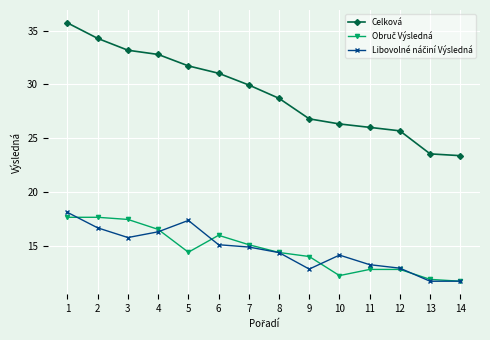

Is it true that Celková equals 26.0 at 11?

True